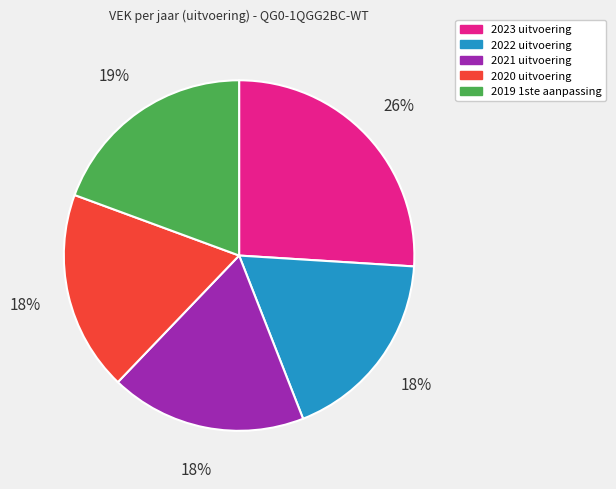

What is the ratio of the value at 2021 uitvoering to the value at 2023 uitvoering?

0.7